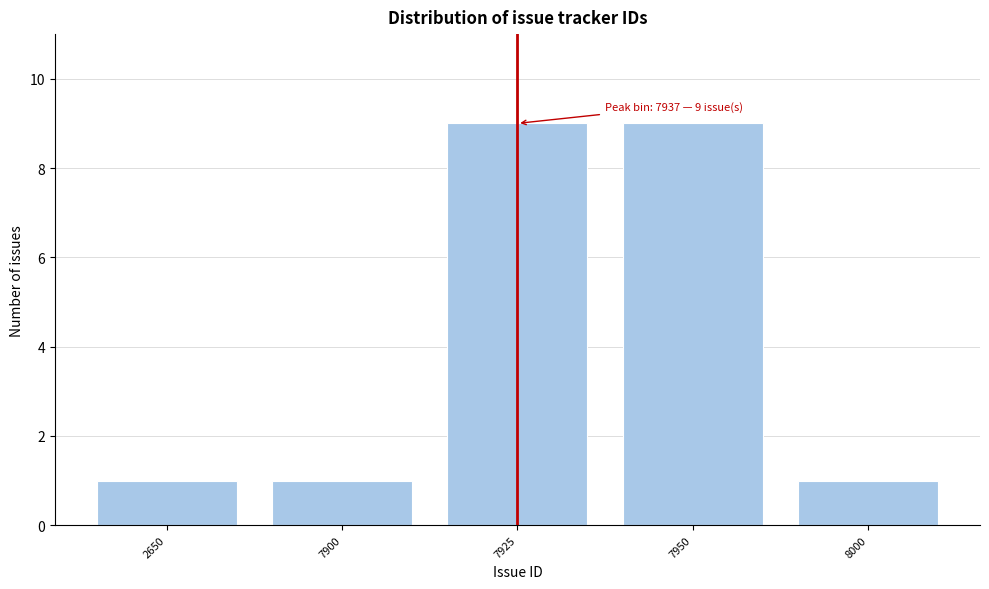

Reading left to right, transcribe all the data shown in this chart.

2650=1	7900=1	7925=9	7950=9	8000=1